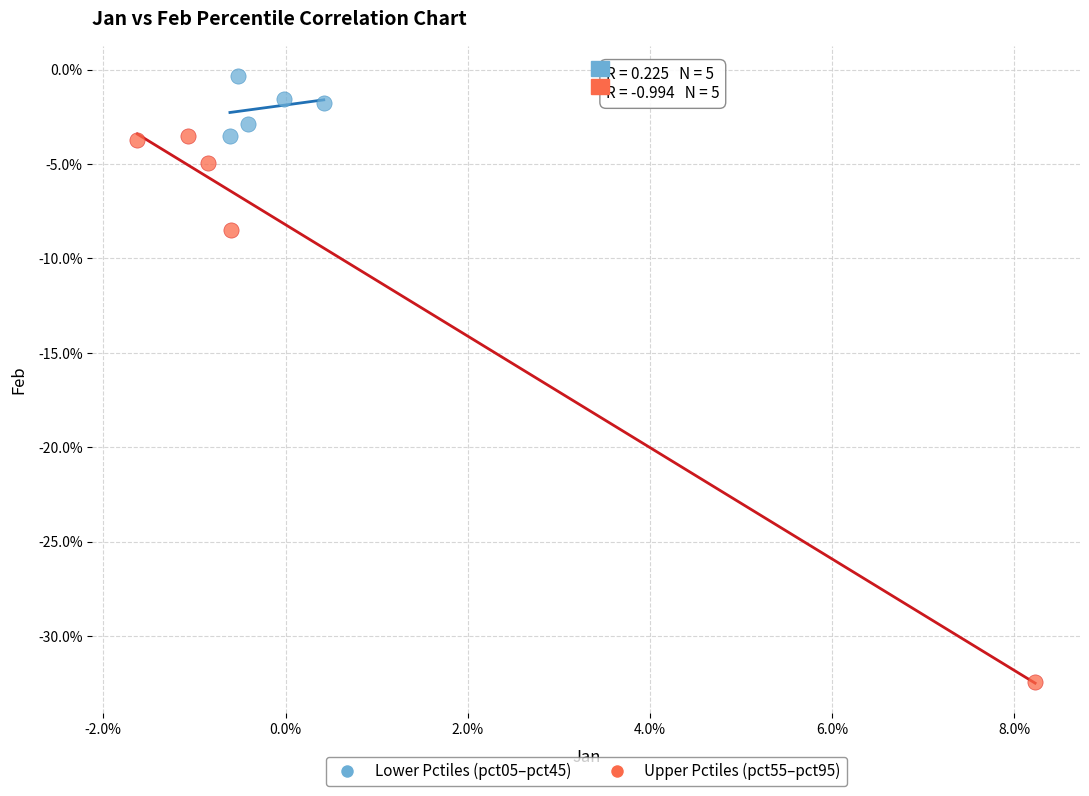

Which series reaches the maximum Y coordinate?

Lower Pctiles (pct05–pct45)